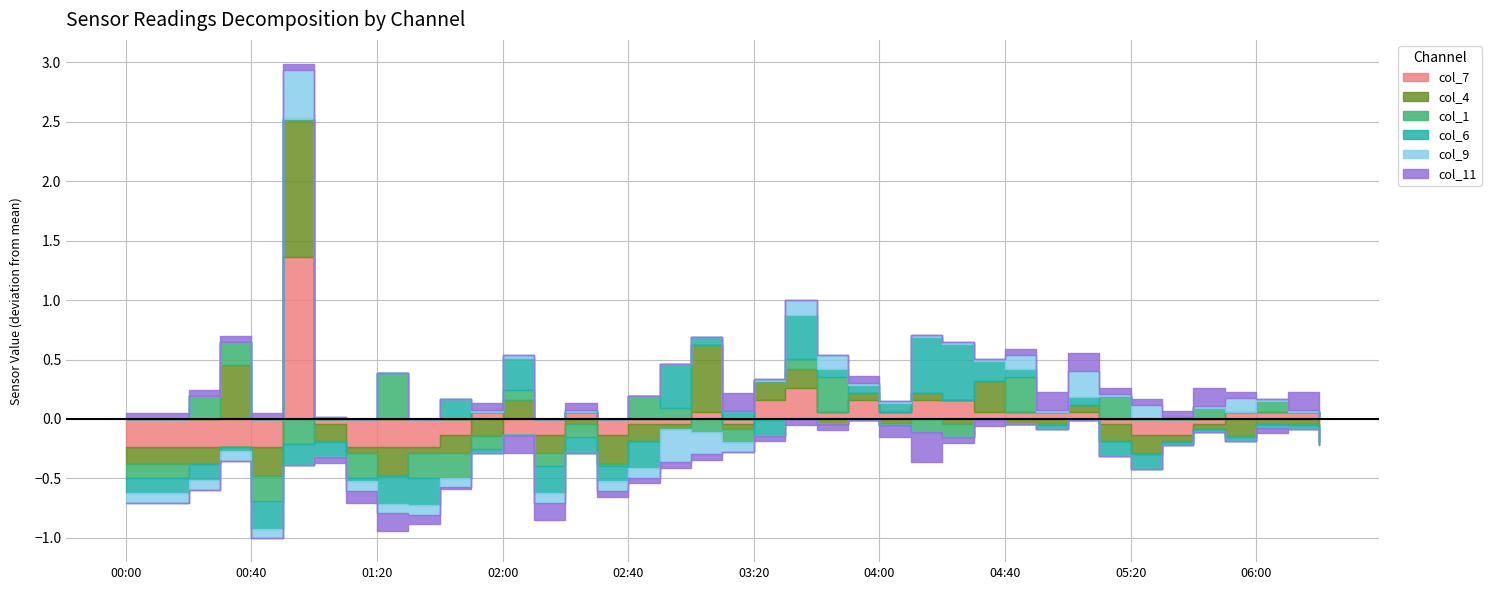

What position from the right is 02:20?

25